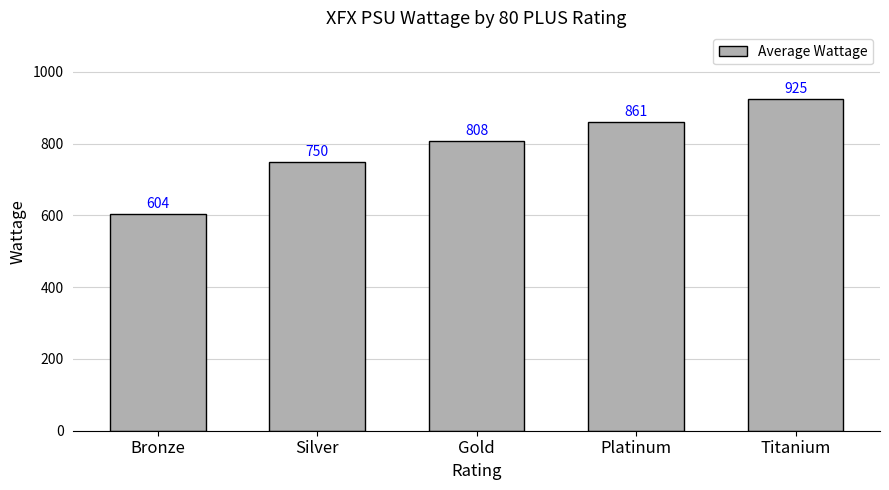

Rank the categories by value from highest to lowest.

Titanium, Platinum, Gold, Silver, Bronze